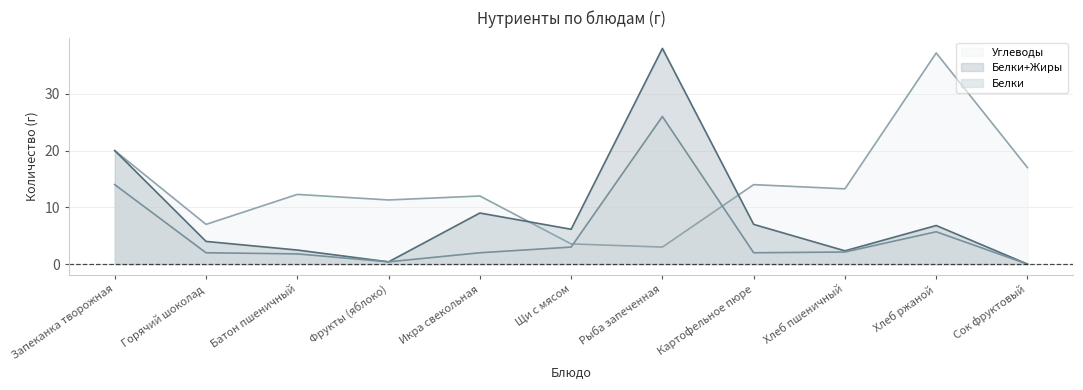

At Фрукты (яблоко), list the series in order from largest to smallest.

Углеводы, Белки